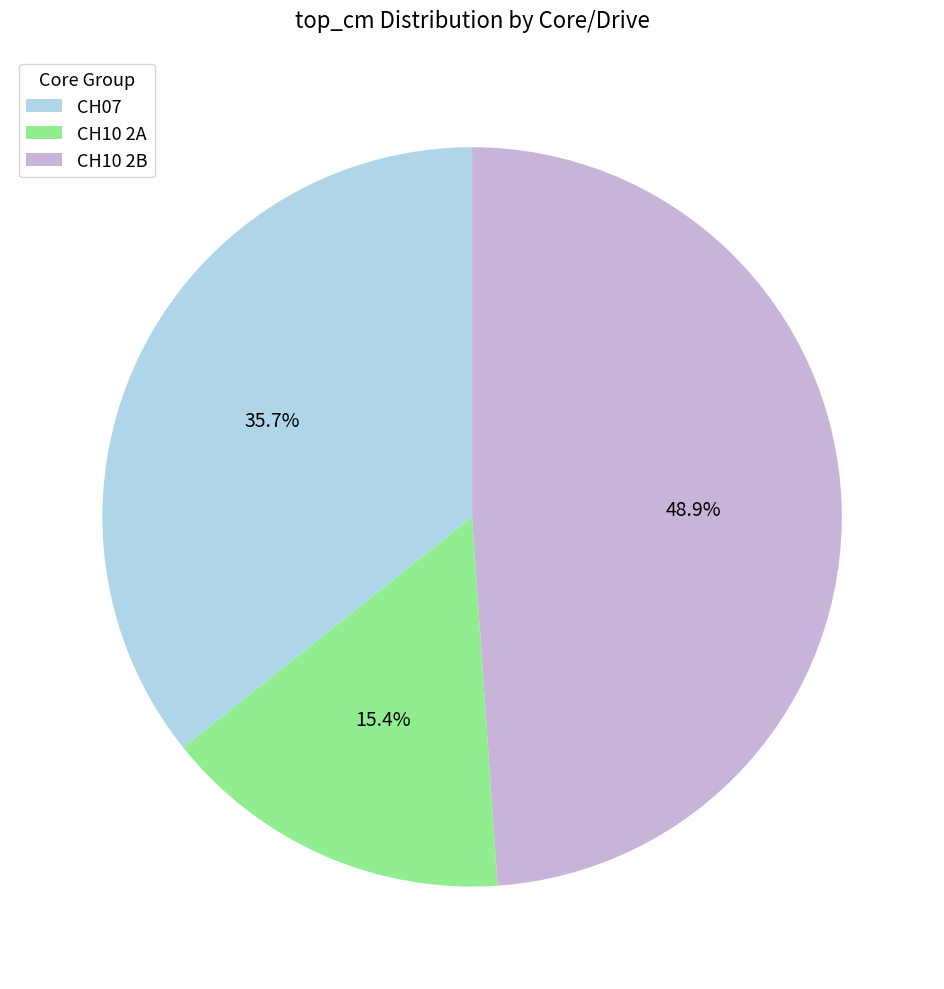

To the nearest percent, what percentage of the pie is CH10 2A?

15%